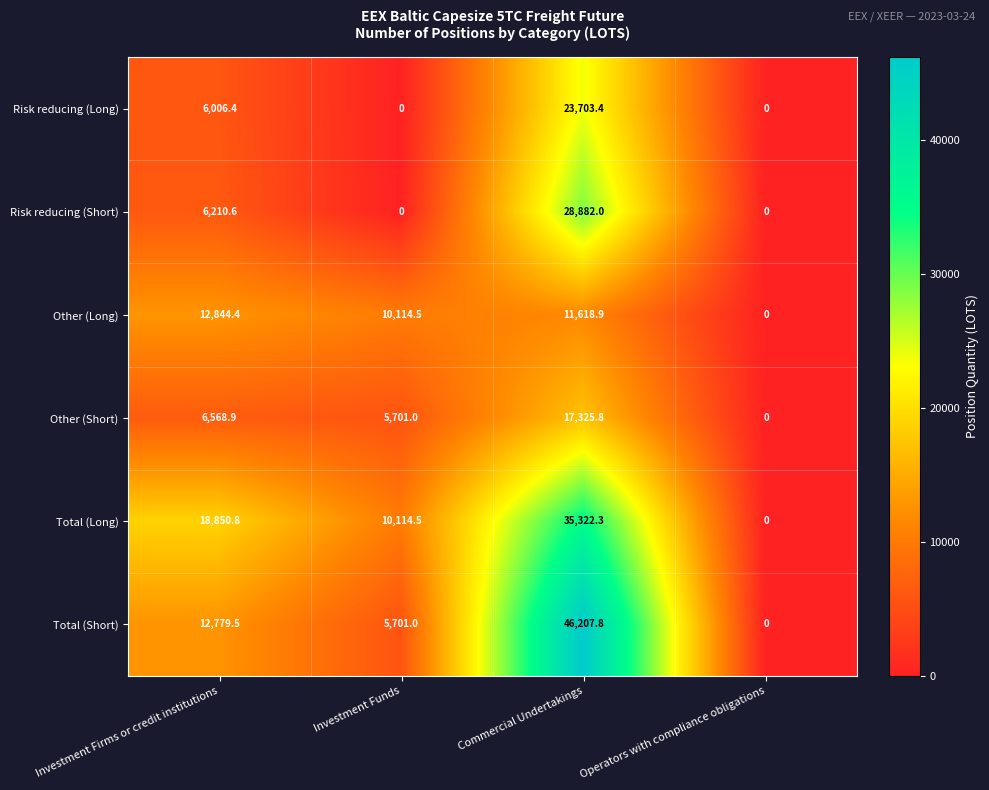

Read the Risk reducing (Short) value at Investment Firms or credit institutions.

6210.6